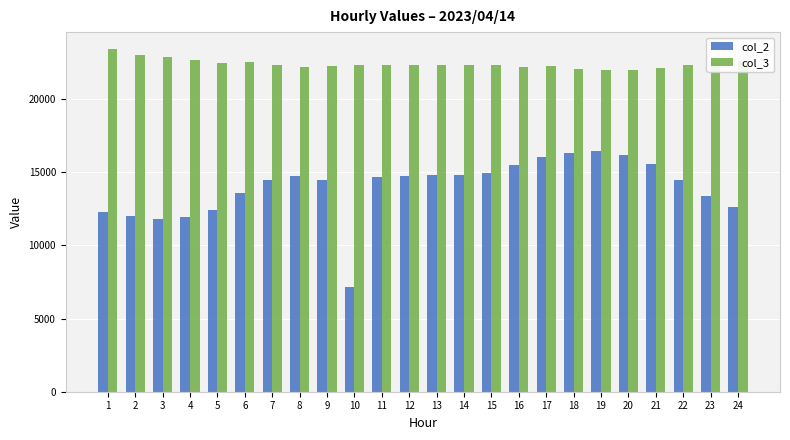

Where does the col_2 series first go above 14650?

8